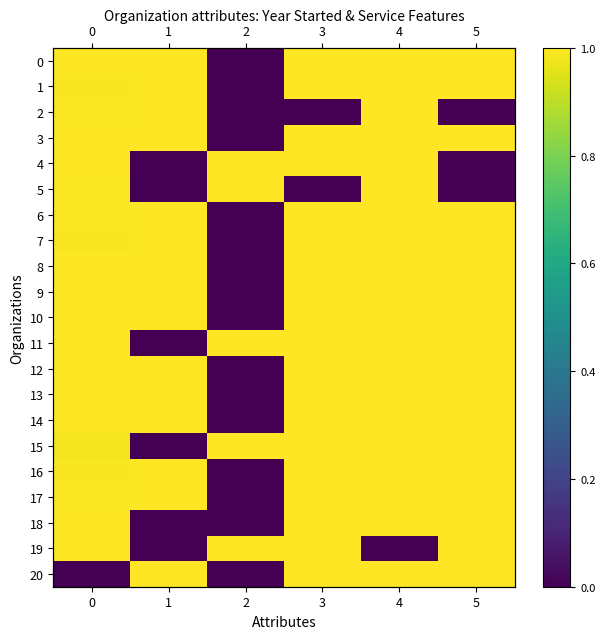

The value of 2 at 0 is 1.0. True or false?

True